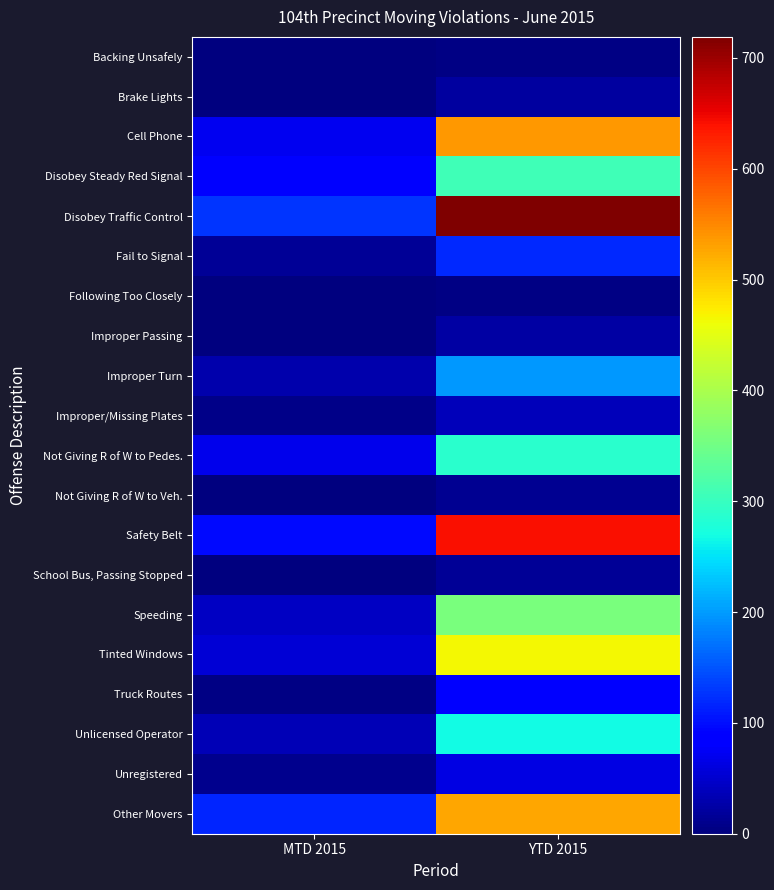

List the series in order of their peak value, lowest first.

Backing Unsafely, Following Too Closely, Not Giving R of W to Veh., School Bus, Passing Stopped, Brake Lights, Improper Passing, Improper/Missing Plates, Unregistered, Truck Routes, Fail to Signal, Improper Turn, Unlicensed Operator, Not Giving R of W to Pedes., Disobey Steady Red Signal, Speeding, Tinted Windows, Other Movers, Cell Phone, Safety Belt, Disobey Traffic Control